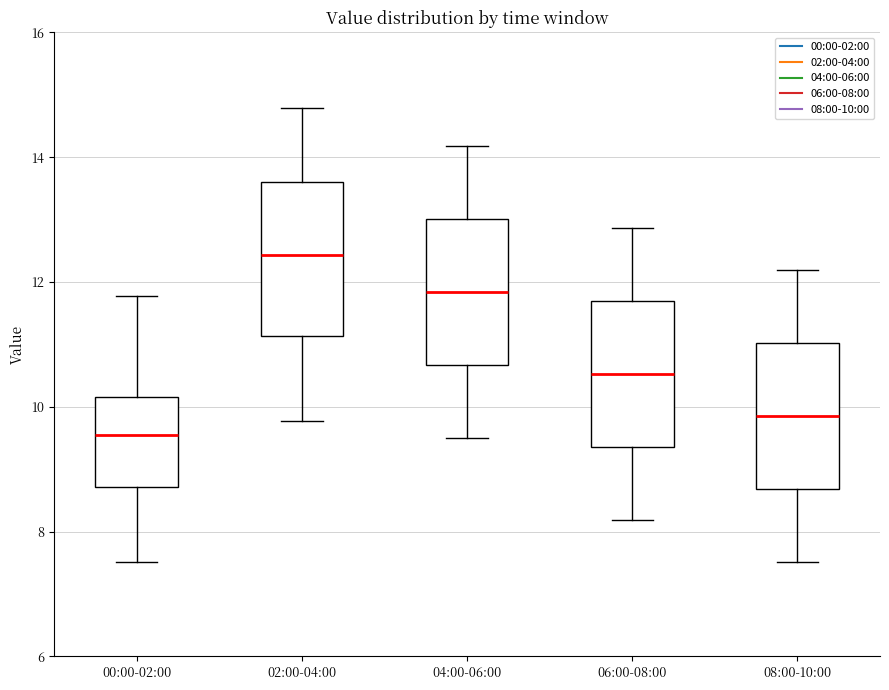

Reading left to right, read every box against the y-axis: the position of its median line, the range the box covers, and the ends of its whiskers. The values are not printed on the chart, so give them approximately, as read against the axis.

00:00-02:00: median 9.6, box 8.8 to 10.2, whiskers 7.6 to 11.8
02:00-04:00: median 12.4, box 11.2 to 13.6, whiskers 9.8 to 14.8
04:00-06:00: median 11.8, box 10.6 to 13.0, whiskers 9.6 to 14.2
06:00-08:00: median 10.6, box 9.4 to 11.6, whiskers 8.2 to 12.8
08:00-10:00: median 9.8, box 8.6 to 11.0, whiskers 7.6 to 12.2